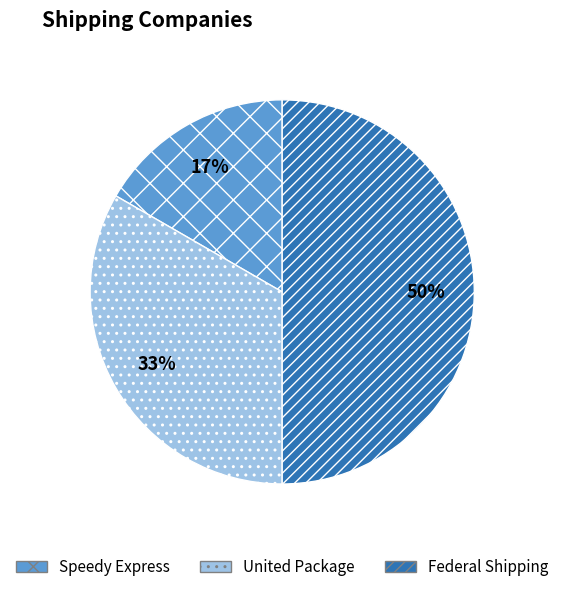

How many slices are in this pie chart?

3